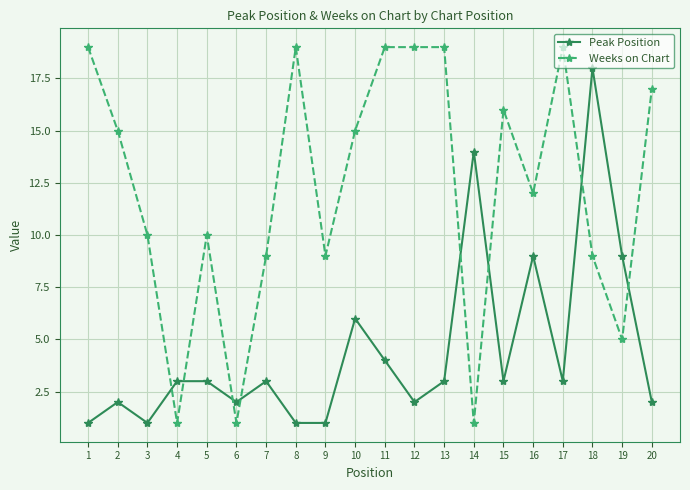

Which series has the largest range (max minus min)?

Weeks on Chart